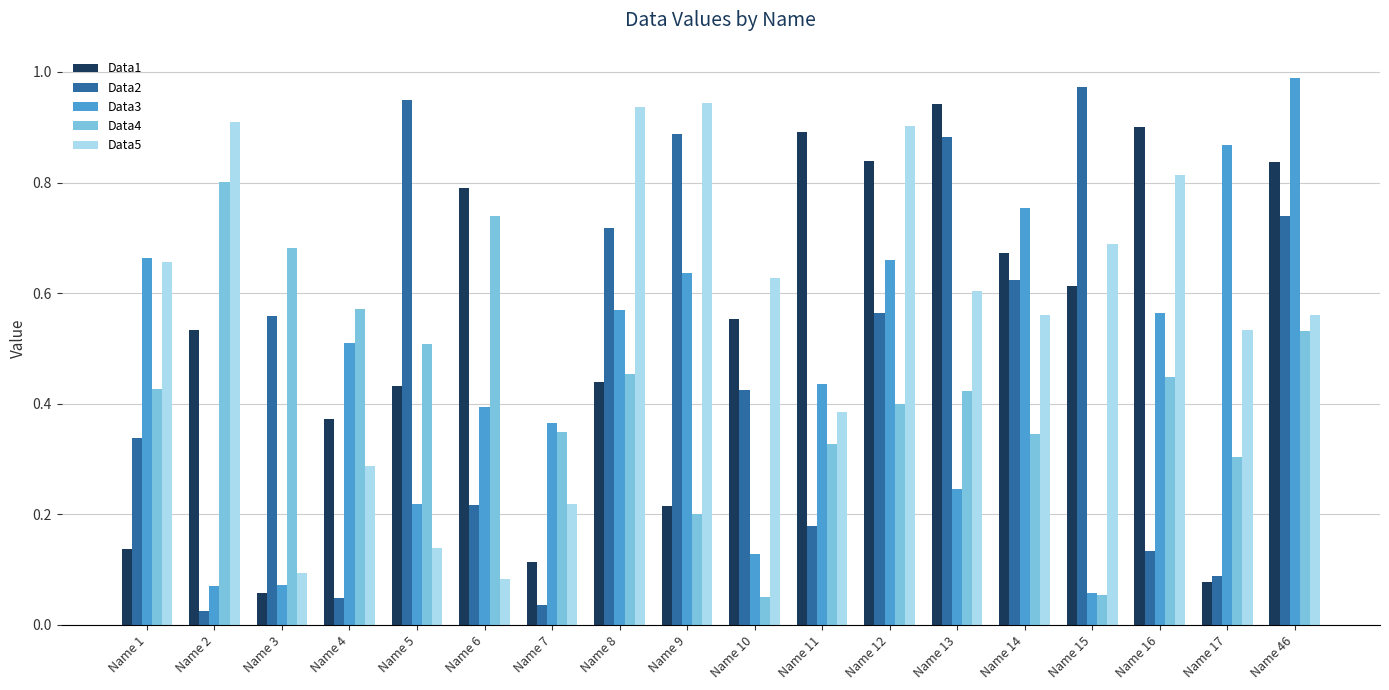

Rank the series at Name 12 from highest to lowest value.

Data5, Data1, Data3, Data2, Data4